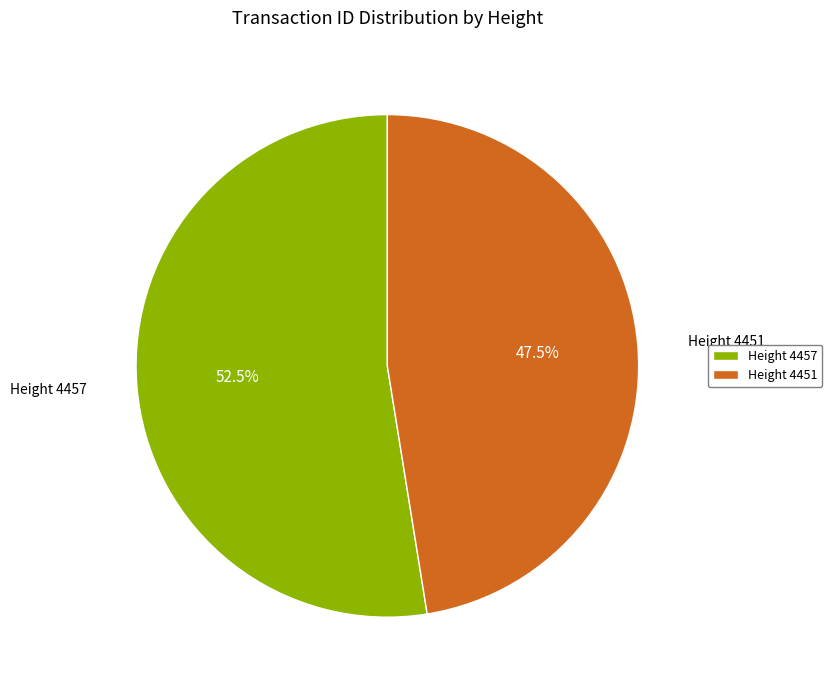

Rank the categories by value from lowest to highest.

Height 4451, Height 4457